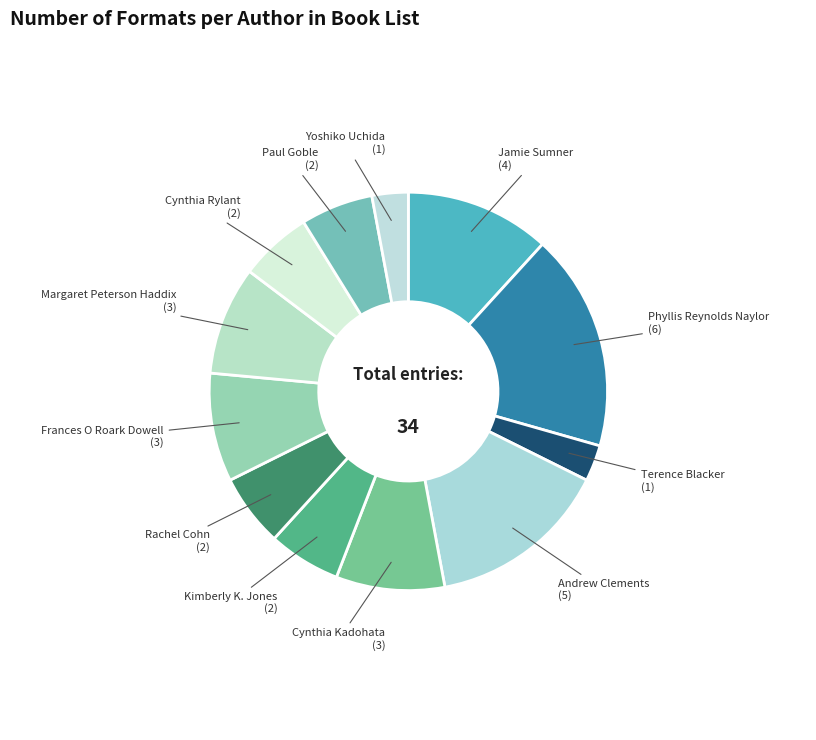

Is there any slice that represents more than half of the pie?

No